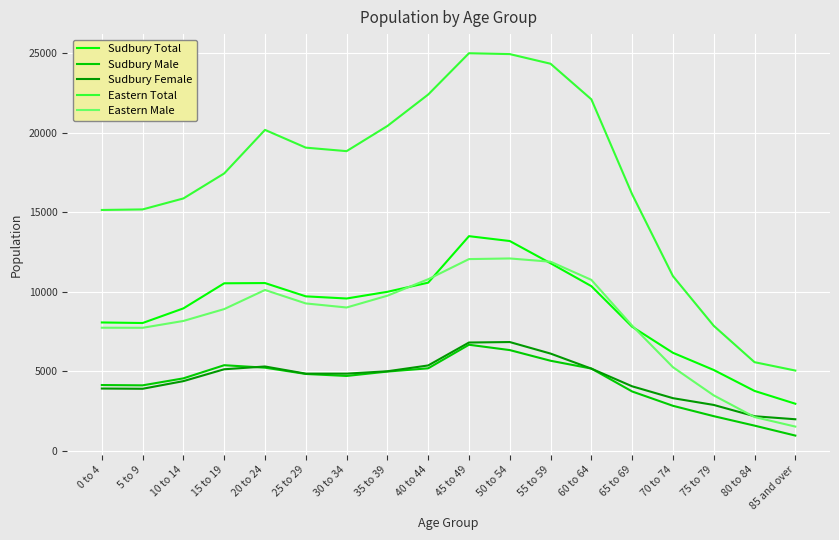

Is the value of Sudbury Total at 35 to 39 greater than the value of Sudbury Female at 70 to 74?

Yes